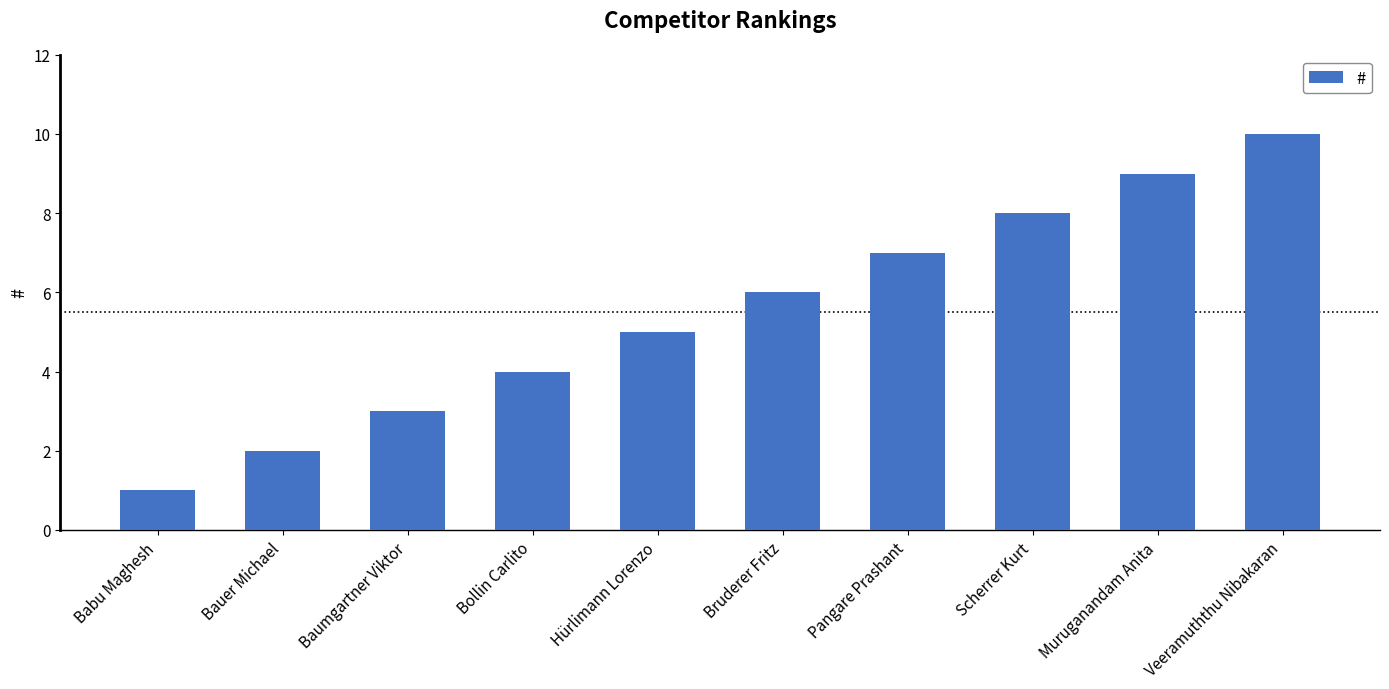

What is the change in value from Bollin Carlito to Veeramuththu Nibakaran?

+6